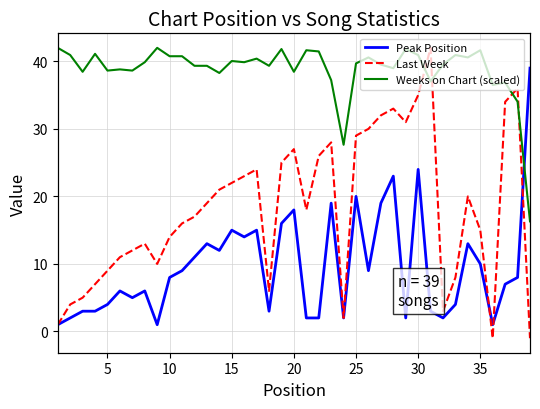

How many lines are shown in the chart?

3